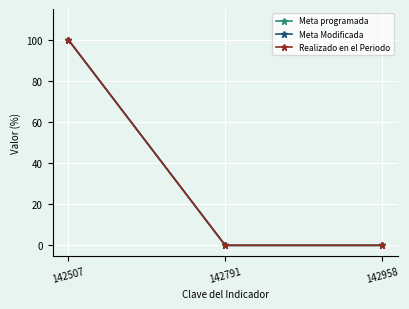

Reading right to left, transcribe all the data shown in this chart.

Meta programada: 0	0	100
Meta Modificada: 0	0	100
Realizado en el Periodo: 0	0	100